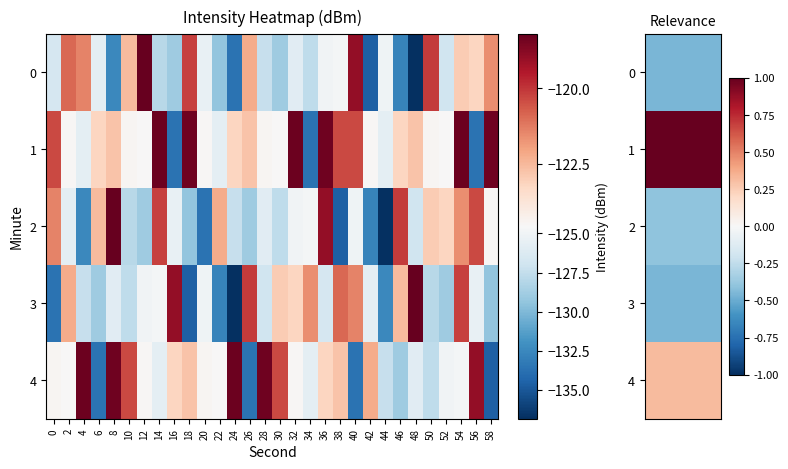

List the series in order of their peak value, highest first.

row_0, row_2, row_3, row_1, row_4